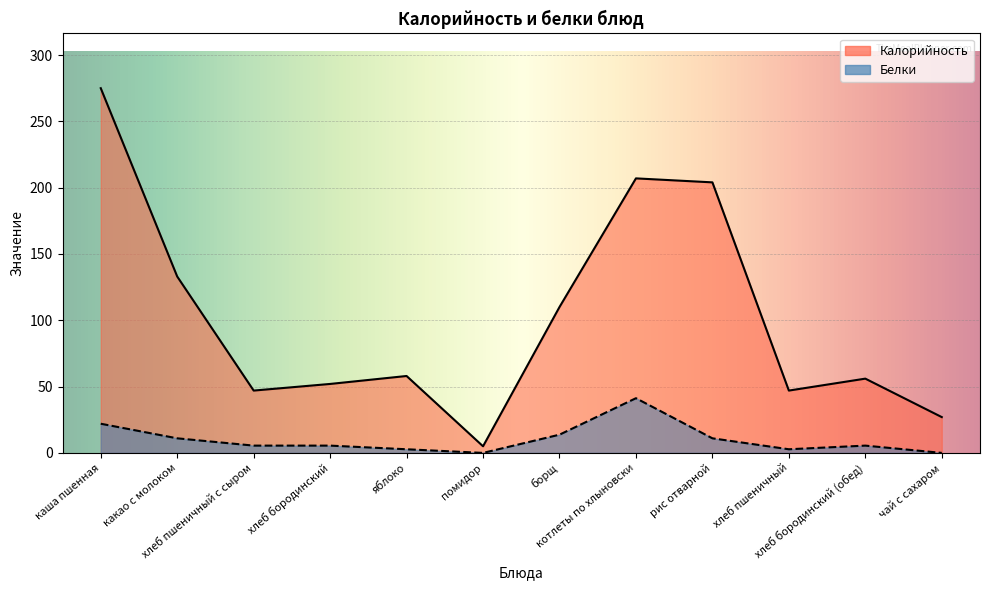

What is the sum of the Калорийность values at рис отварной and котлеты по хлыновски?

411.0